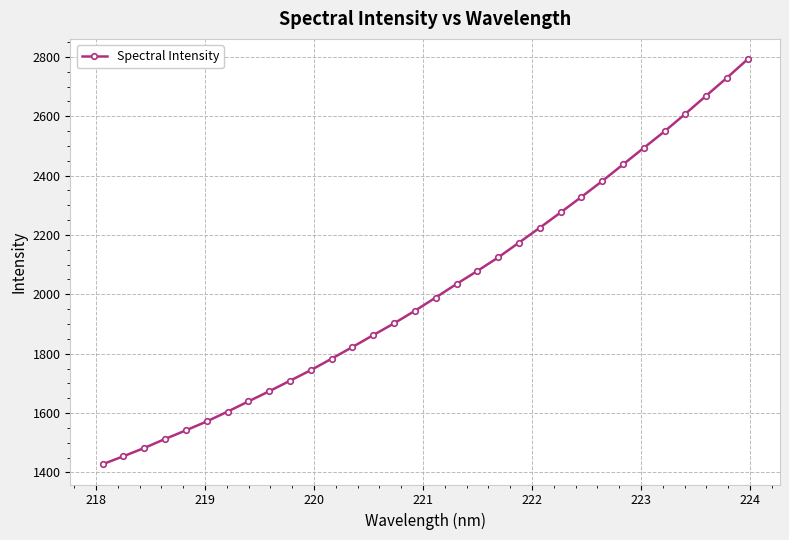

What is the sum of all values?

64566.8